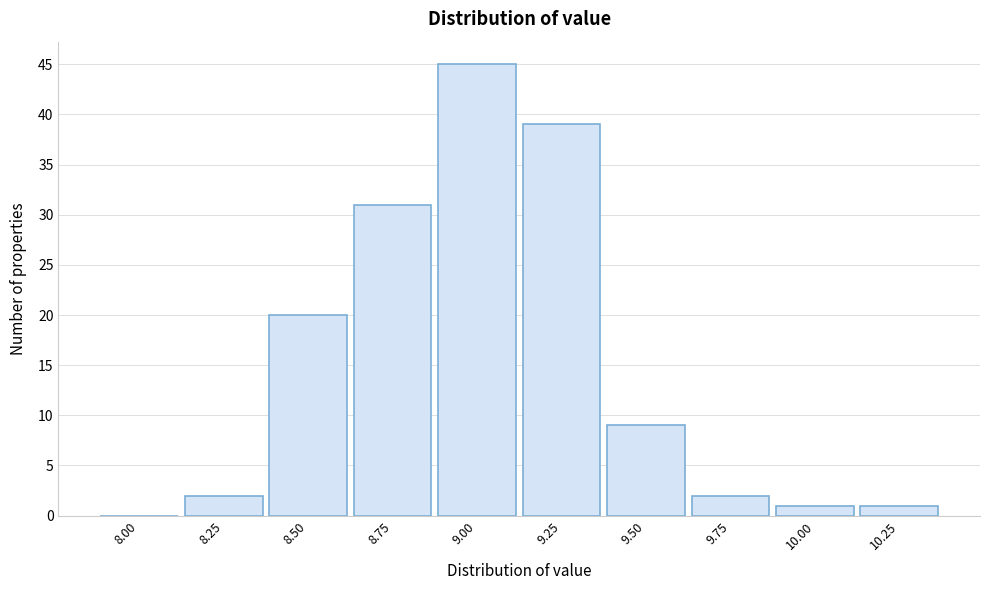

Reading left to right, extract all data points from this chart.

8.00=0	8.25=2	8.50=20	8.75=31	9.00=45	9.25=39	9.50=9	9.75=2	10.00=1	10.25=1